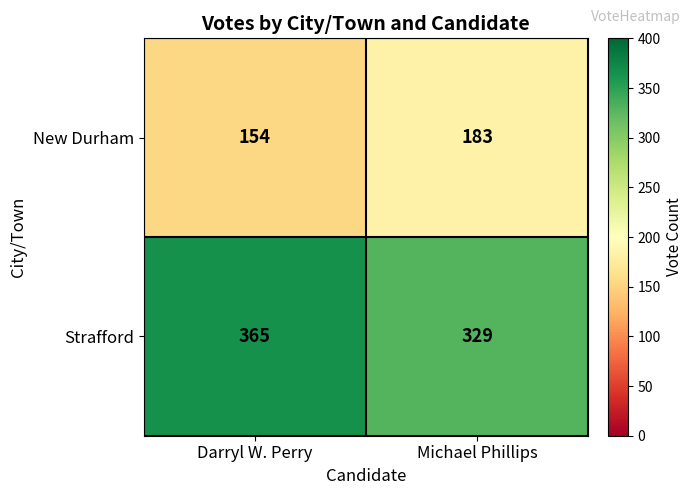

What is the greatest value displayed?

365